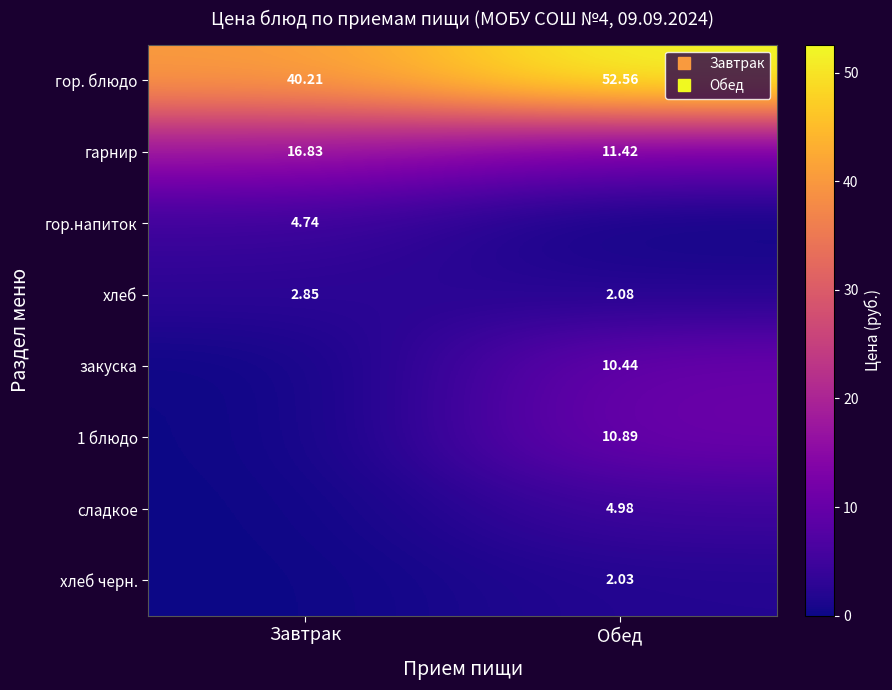

What value does the закуска series have at Обед?

10.4